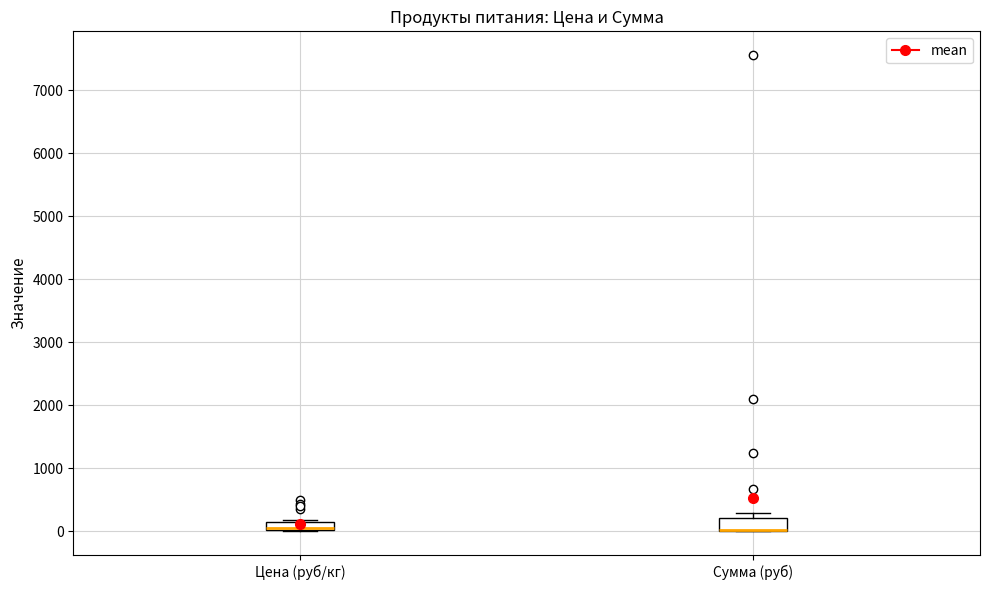

Where is the upper edge of the box for Цена (руб/кг) on the y-axis? The values are not printed on the chart, so give them approximately, as read against the axis.

200